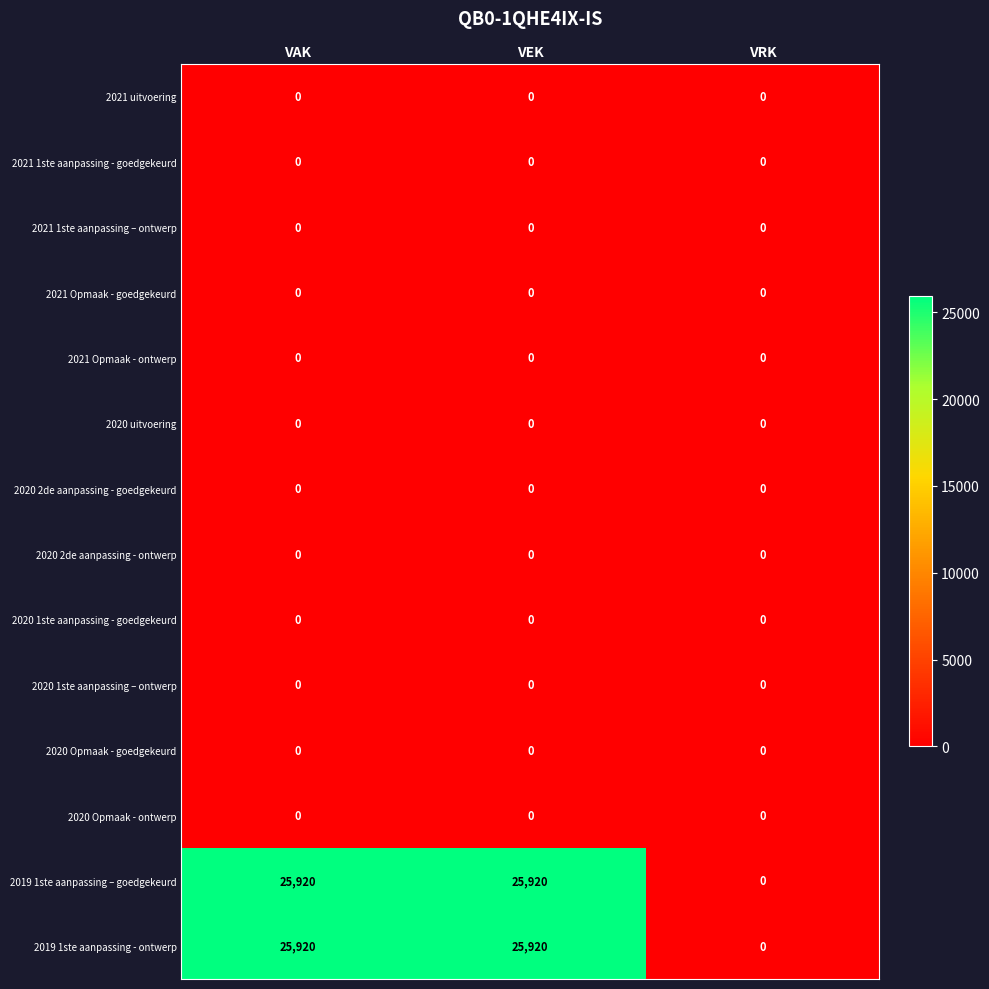

What is the spread (max minus min) of values at VEK?

25920